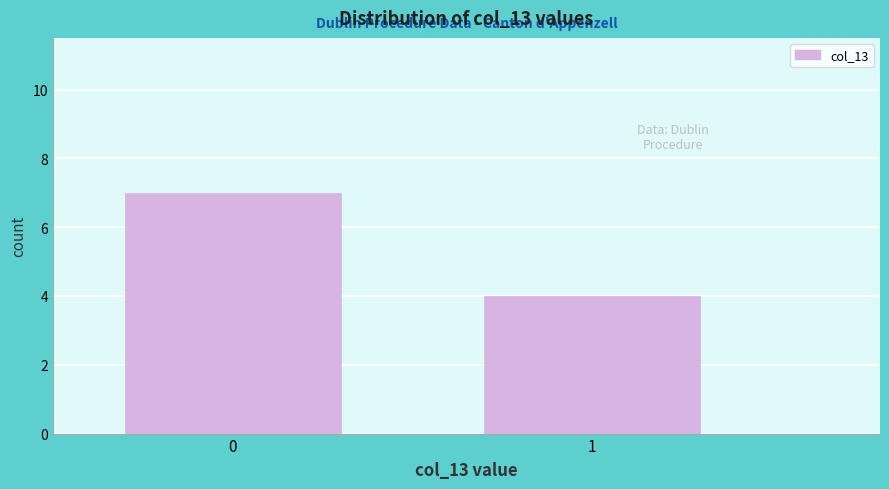

Reading right to left, transcribe all the data shown in this chart.

4	7